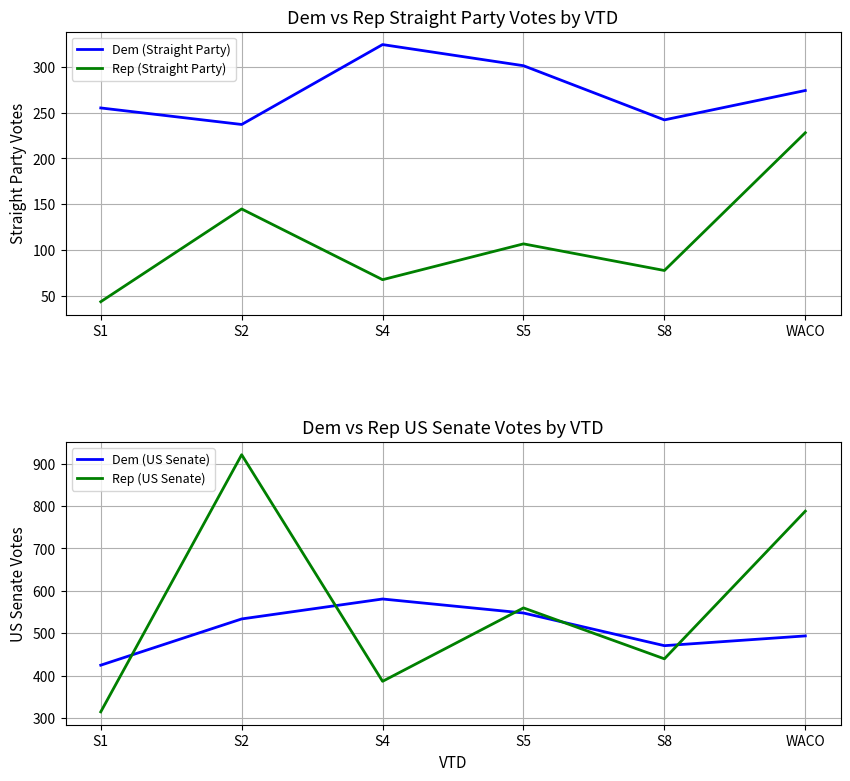

Between S5 and S8, which series saw the biggest shift?

Rep (US Senate)